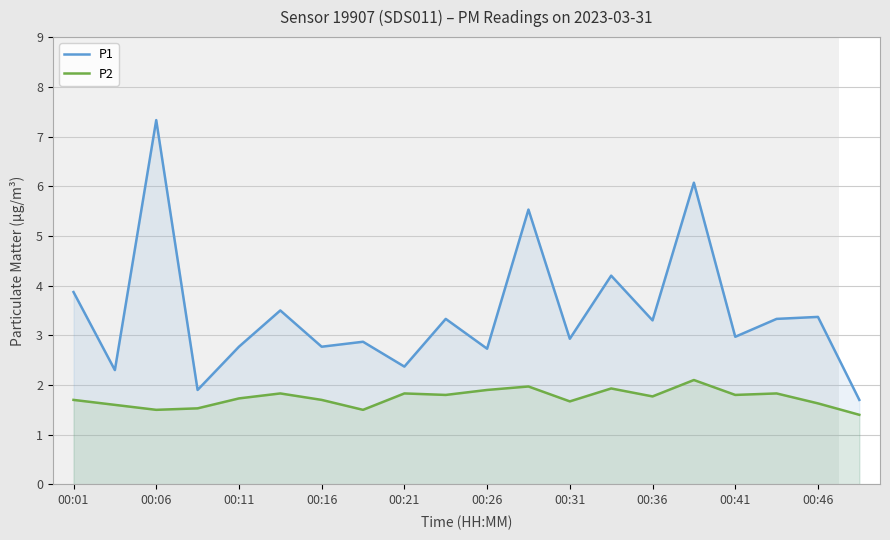

Read the P1 value at 00:26.

2.7